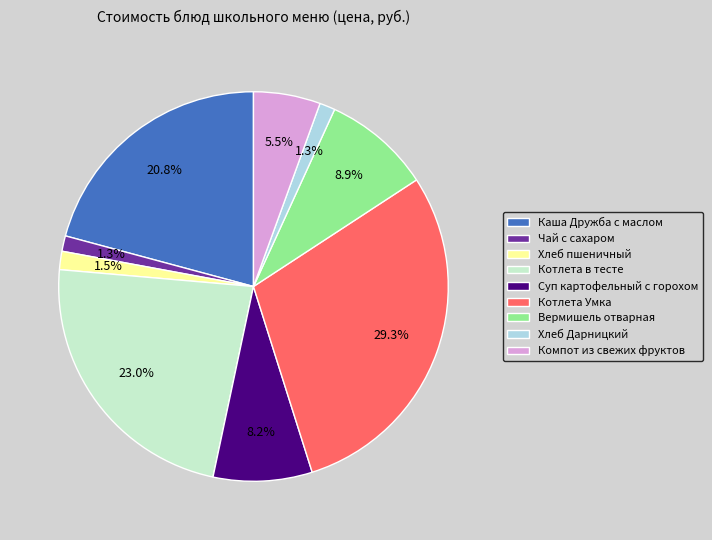

What percentage is the Котлета Умка slice, to the nearest percent?

29%